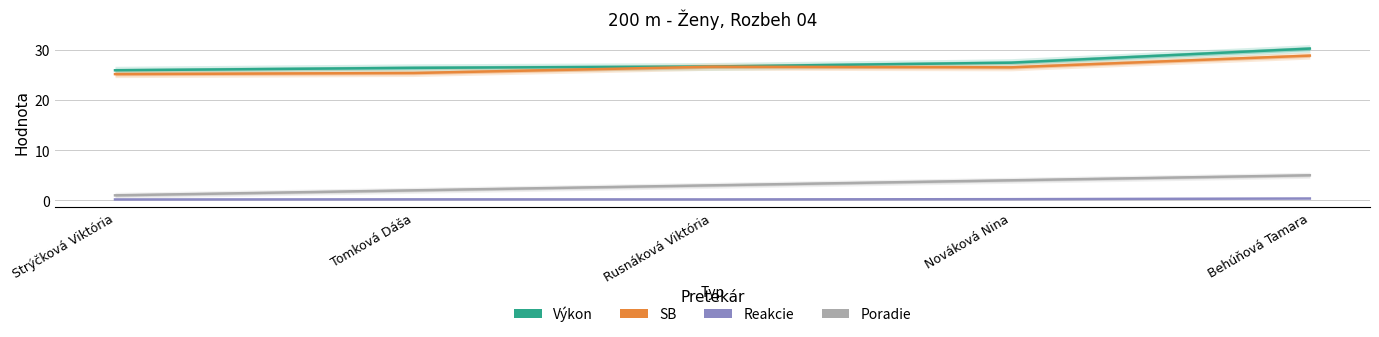

True or false: Reakcie and Výkon intersect in this chart.

False